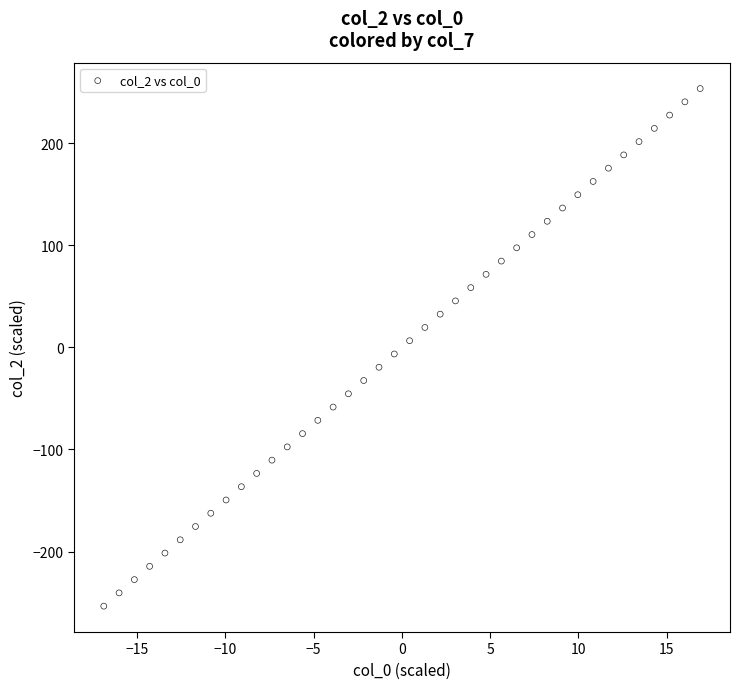

What is the range of Y values (max minus min)?

506.8